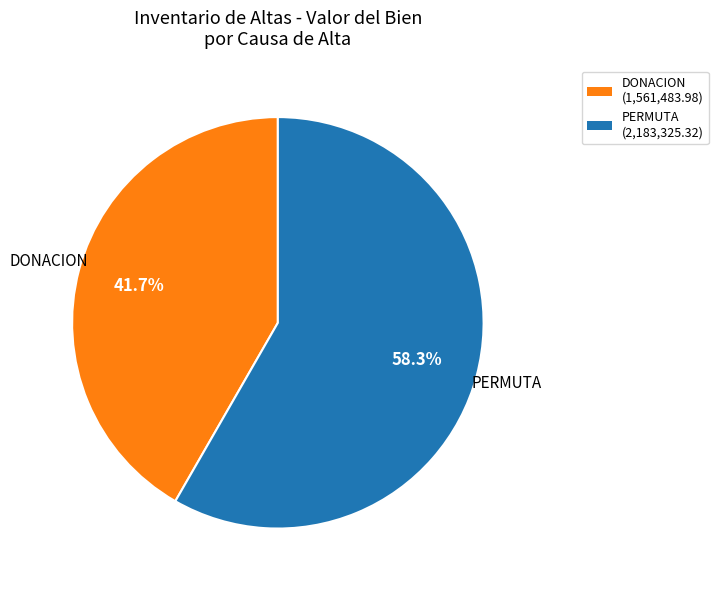

Is there any slice that represents more than half of the pie?

Yes